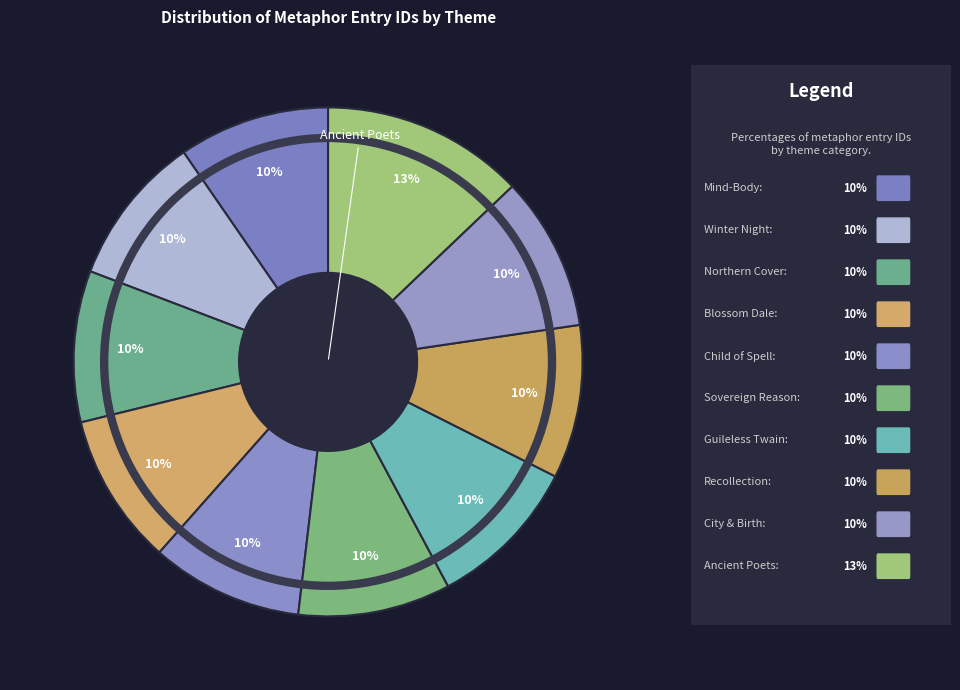

Which category has the smallest portion of the pie?

Mind-Body